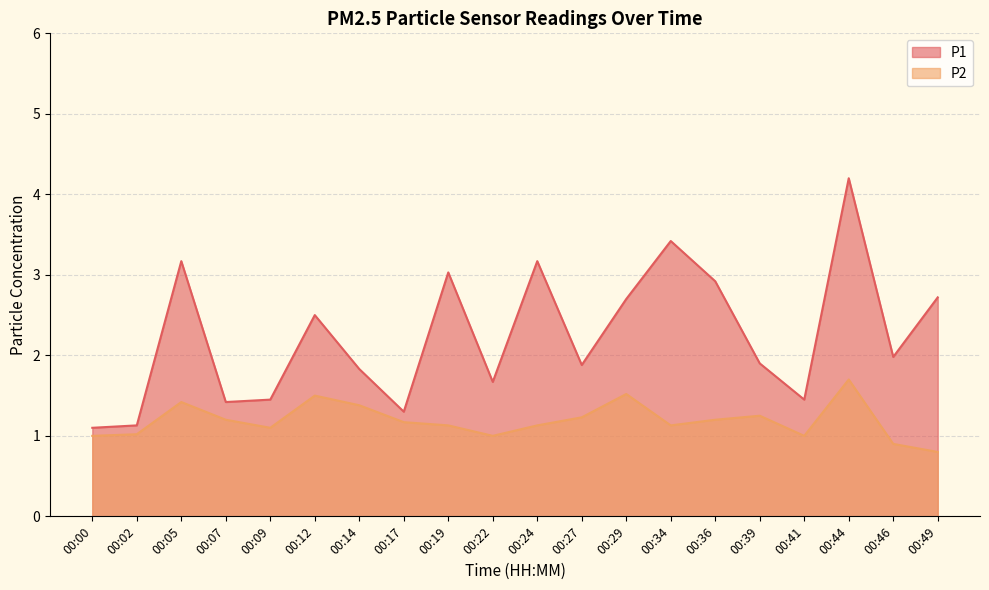

The value of P2 at 00:41 is 1.8. True or false?

False